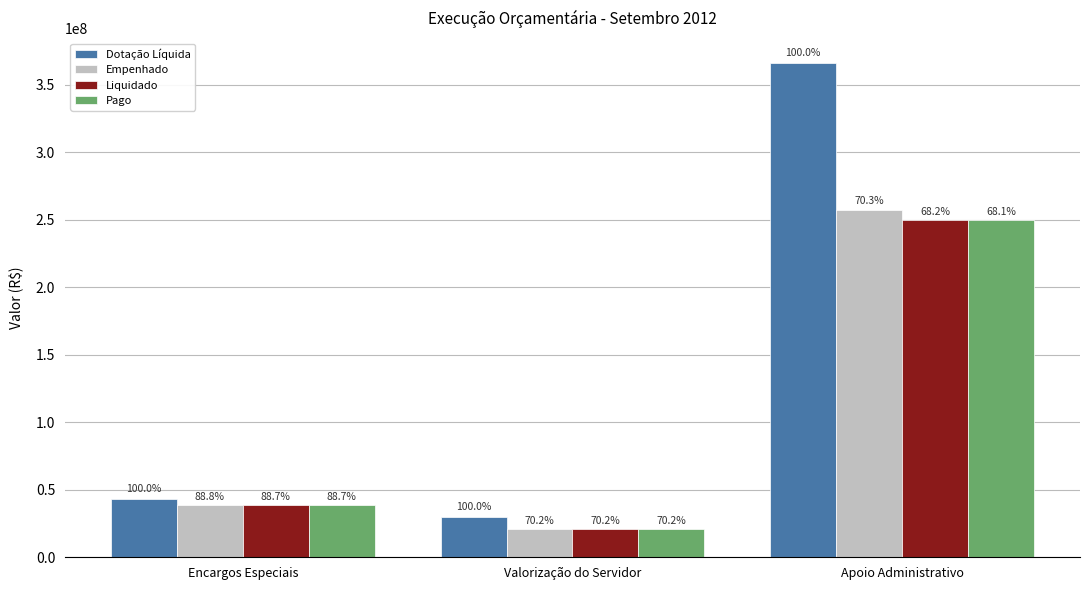

How many bars are there in total?

12